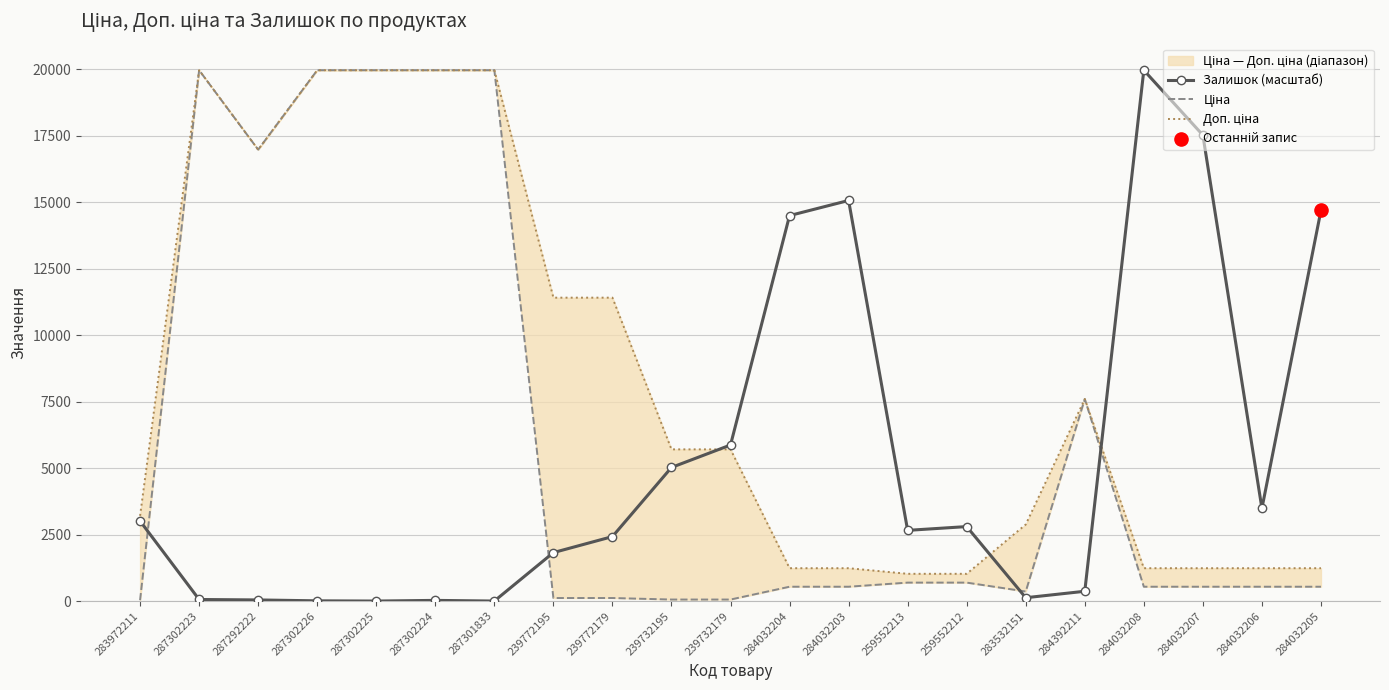

Which series reaches the minimum Y coordinate?

Залишок (масштаб)